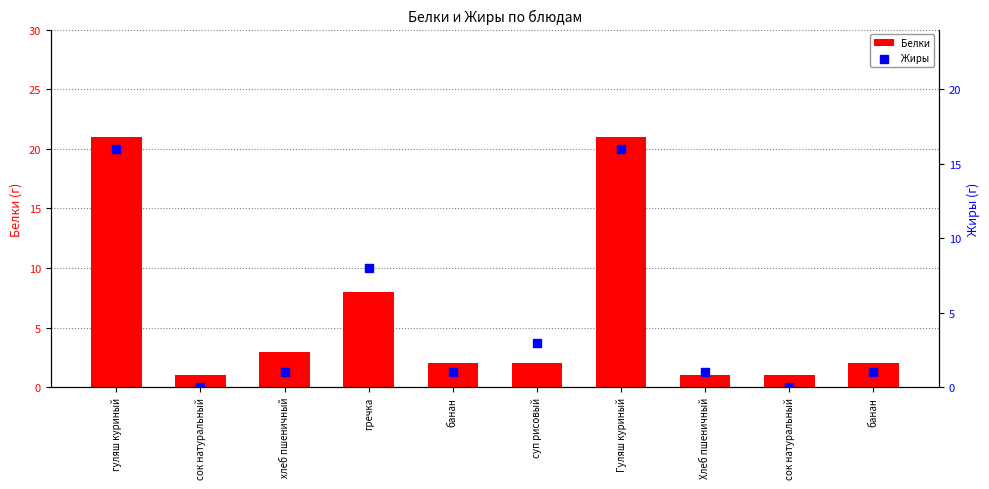

What is the total value across all series at хлеб пшеничный?

4